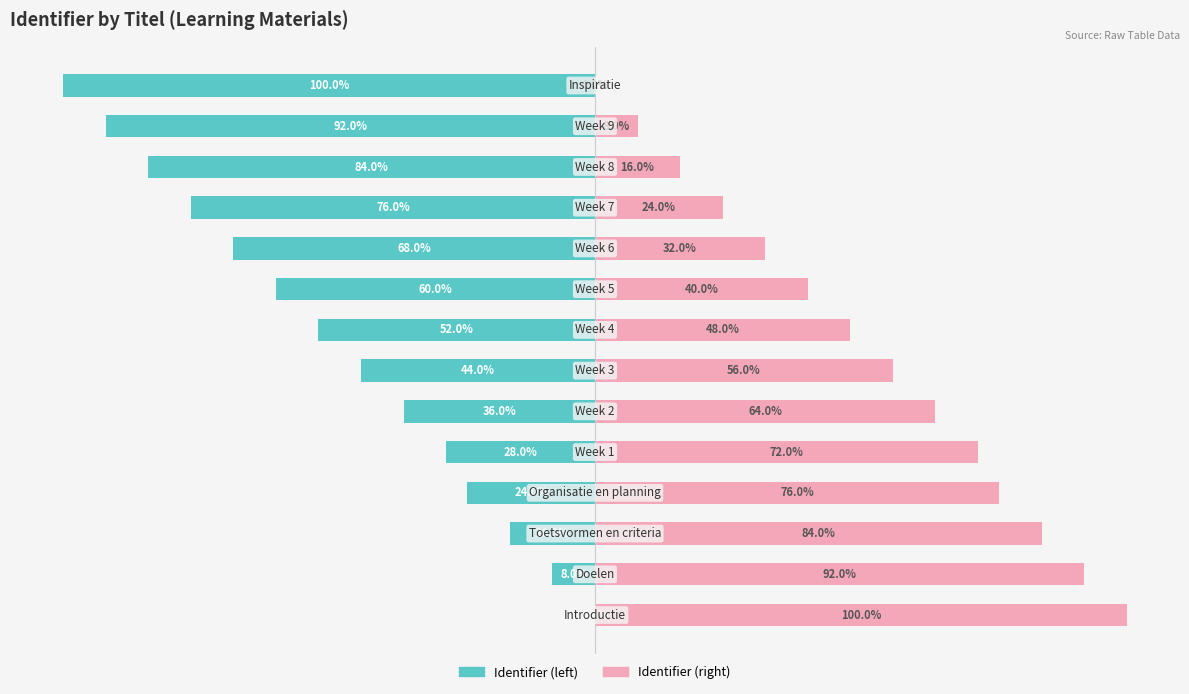

What is the average value of the Identifier (left) series?

-49.1